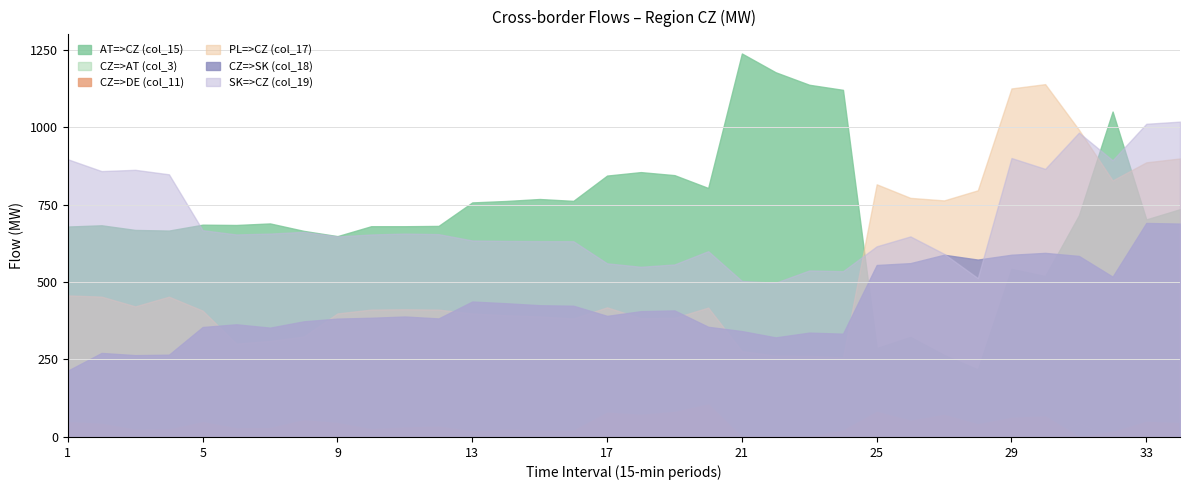

Is the value of AT=>CZ (col_15) at 33 greater than the value of SK=>CZ (col_19) at 21?

Yes